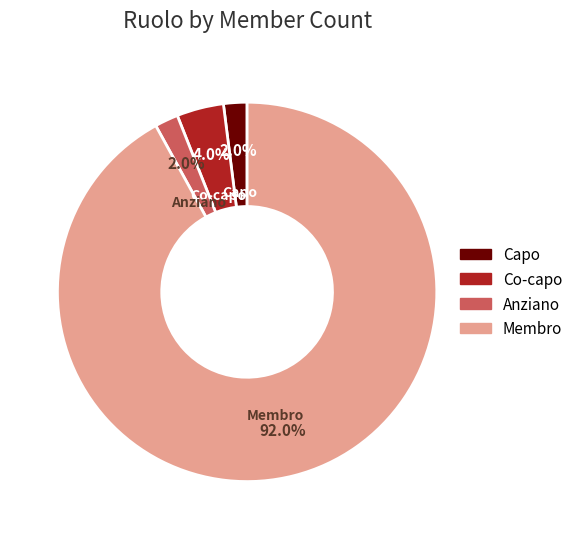

Which category has the biggest portion of the pie?

Membro